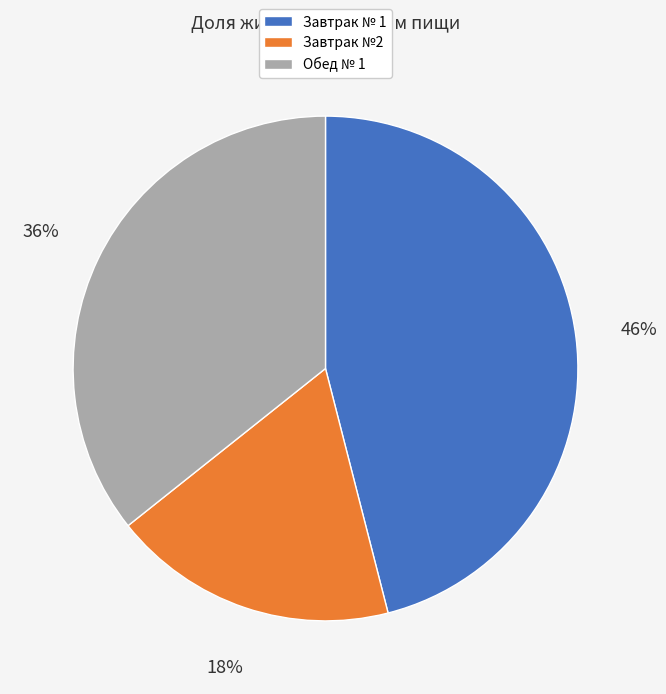

Is it true that Обед № 1 is 27% of the pie?

False